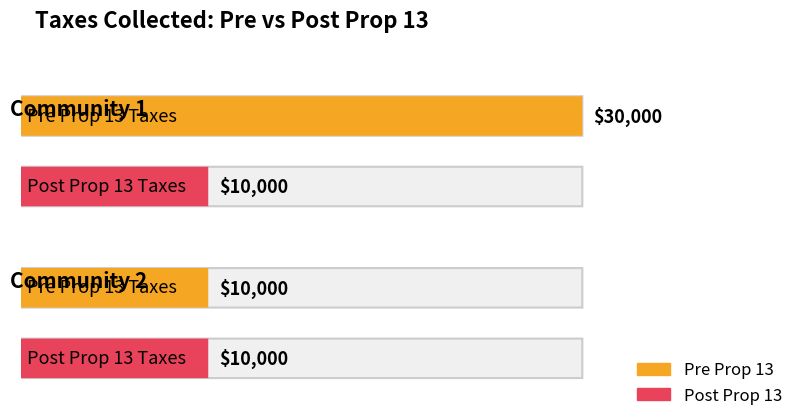

How many bars are there in total?

4